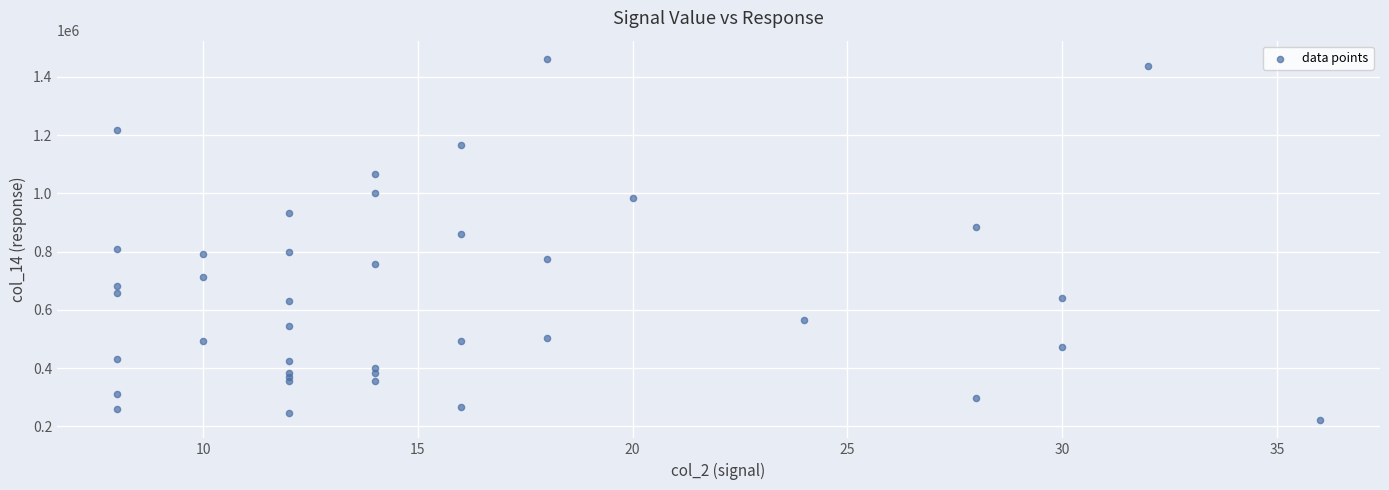

What Y value in the scatter plot is closest to 841485?

861664.2